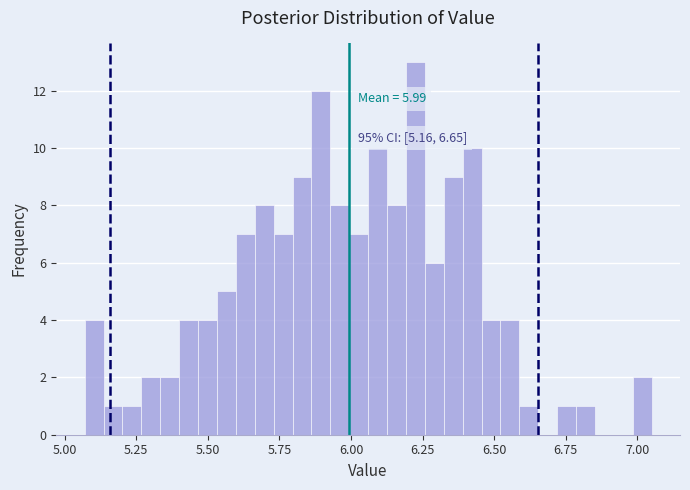

Around what value on the x-axis is the tallest bar? Give the approximate position of its centre, as read against the axis.

6.25